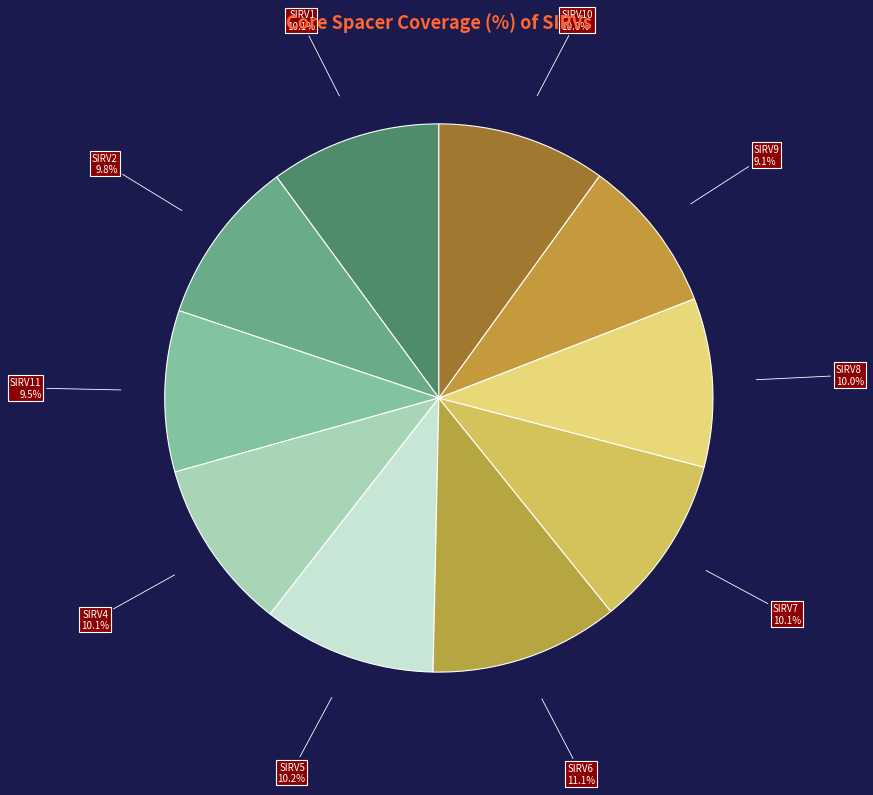

Count the number of slices in the pie.

10